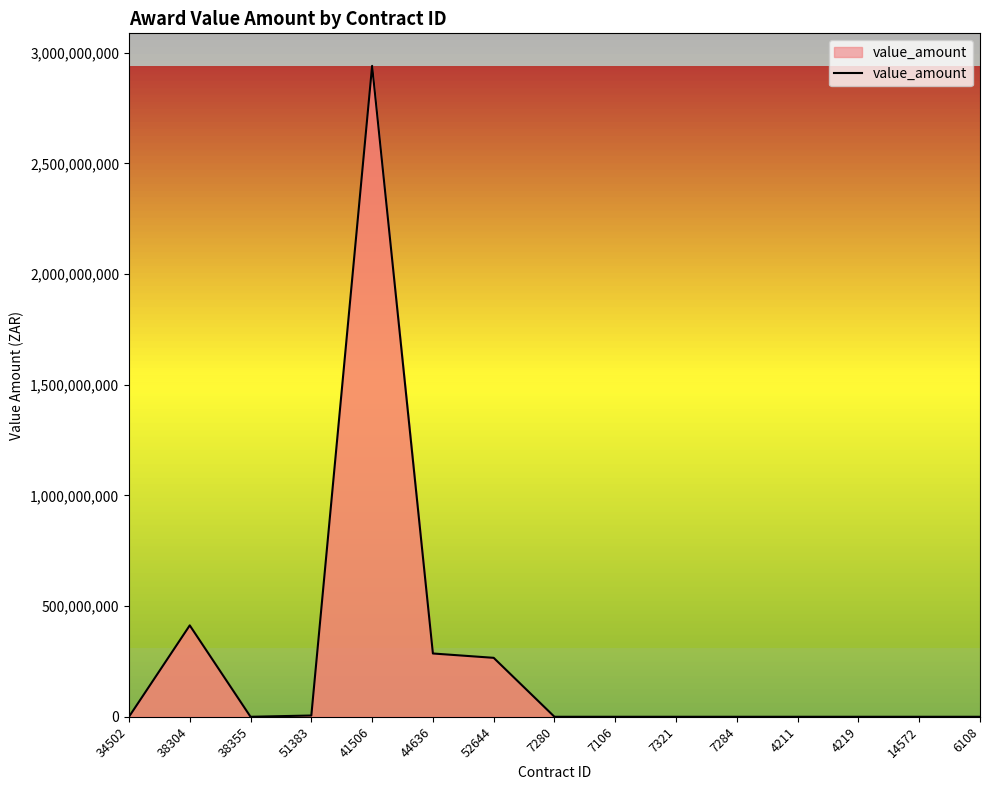

What is the greatest value displayed?

2940751250